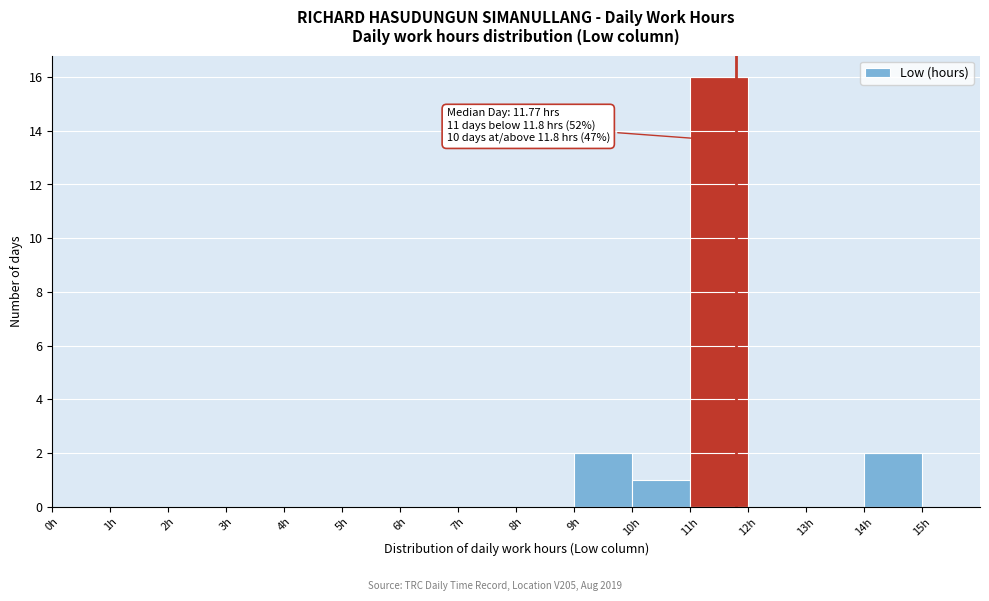

Over which range of the x-axis is the bar tallest?

11 to 12